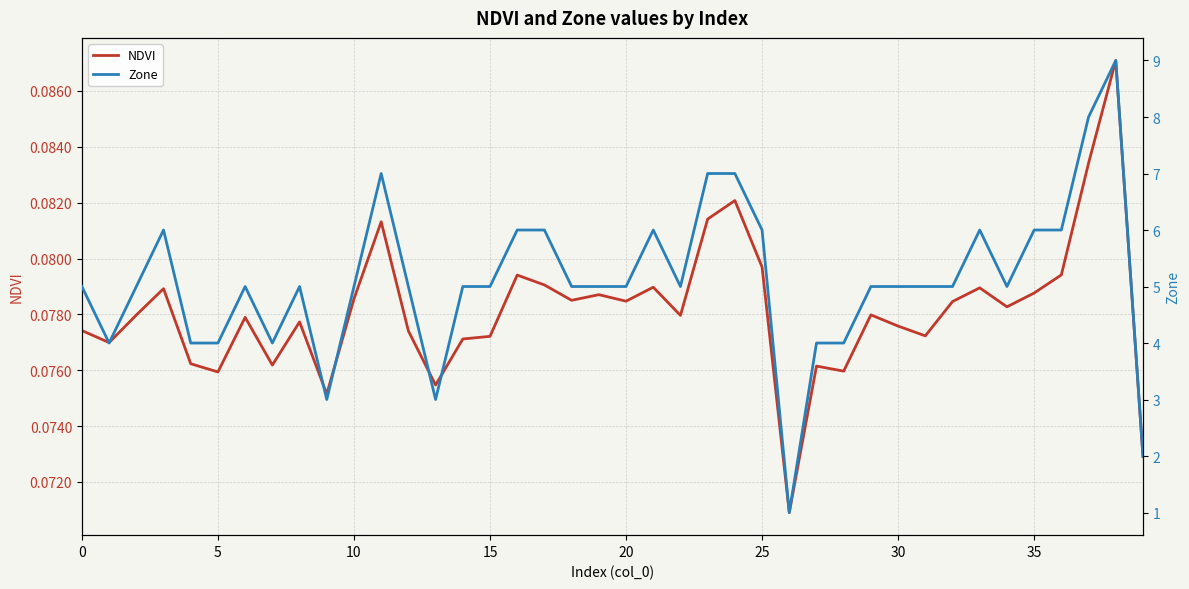

What are all the series names shown in the legend?

NDVI, Zone